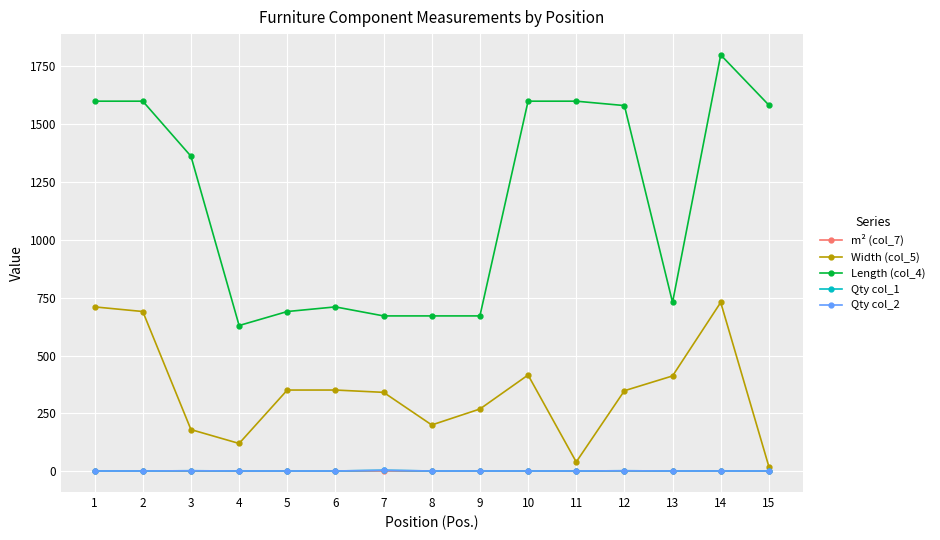

In Qty col_2, how many points are higher than both neighbors (excluding endpoints)?

3